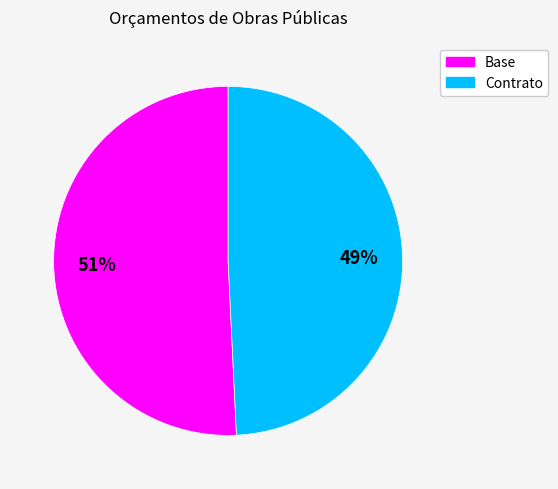

Is there any slice that represents more than half of the pie?

Yes